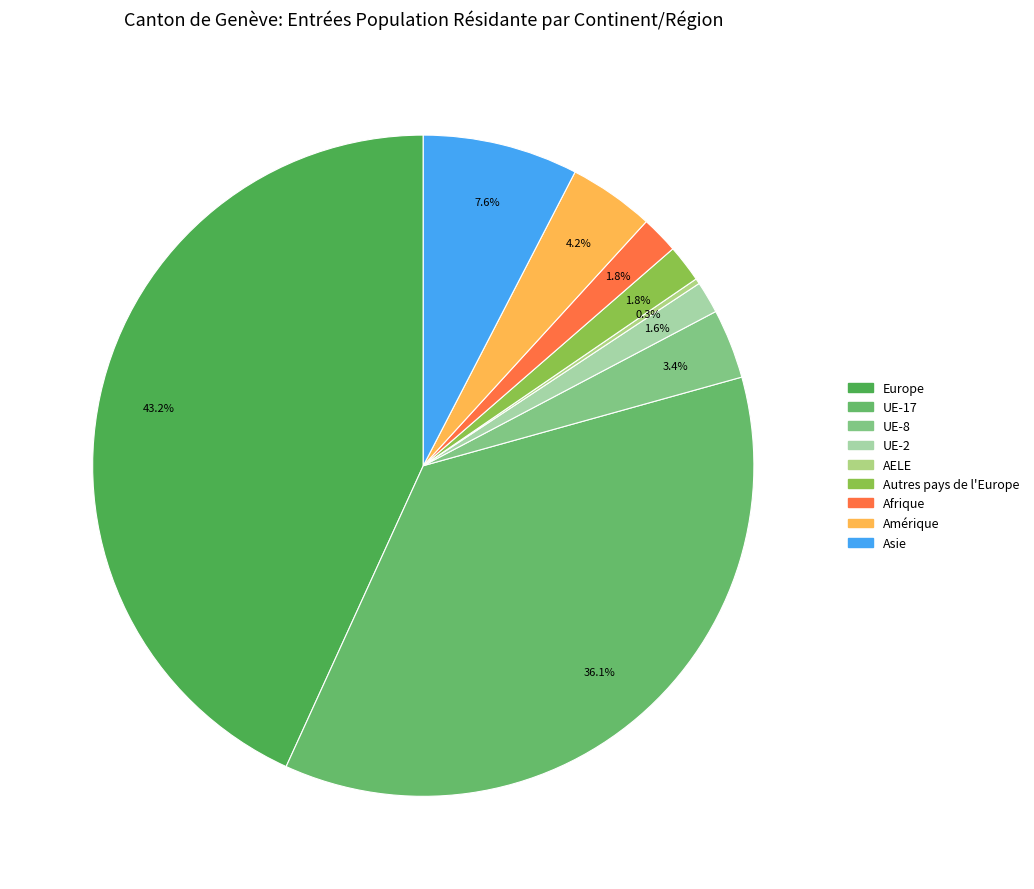

True or false: Autres pays de l'Europe accounts for 10% of the total.

False